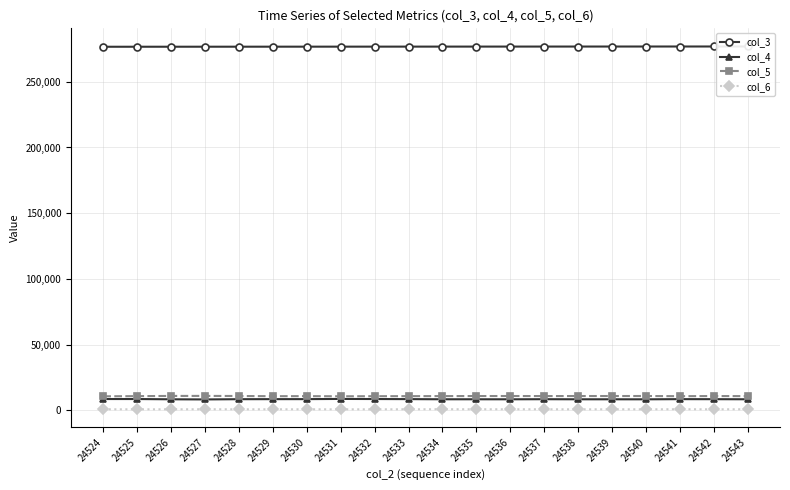

At which category does the chart reach its peak across all series?

24543